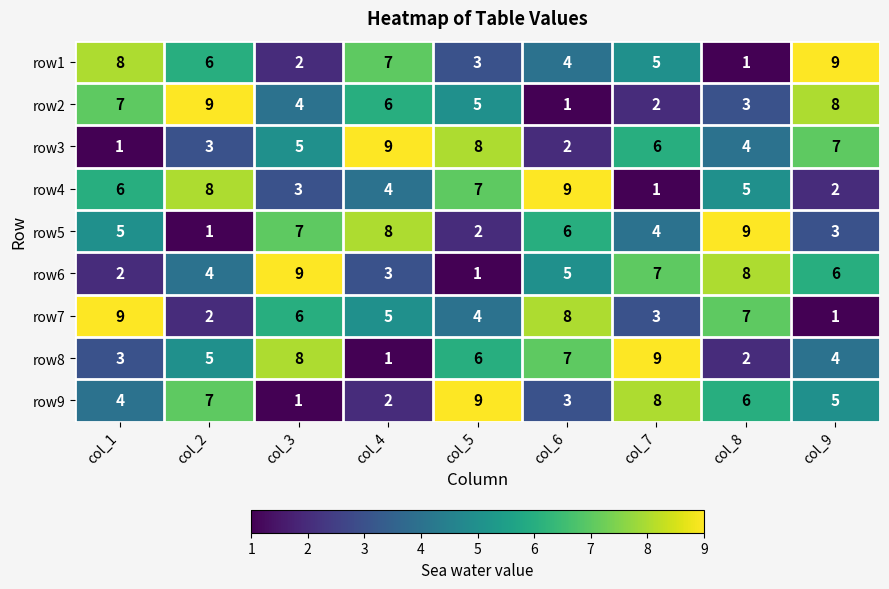

At col_8, list the series in order from largest to smallest.

row5, row6, row7, row9, row4, row3, row2, row8, row1